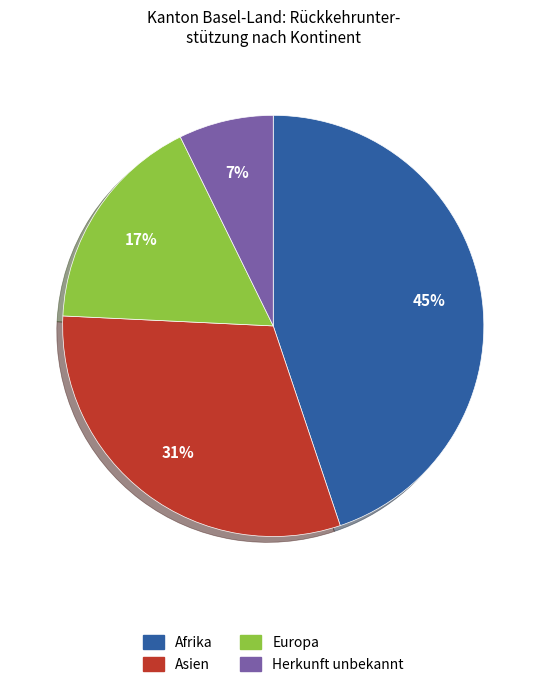

Does any single category account for the majority?

No